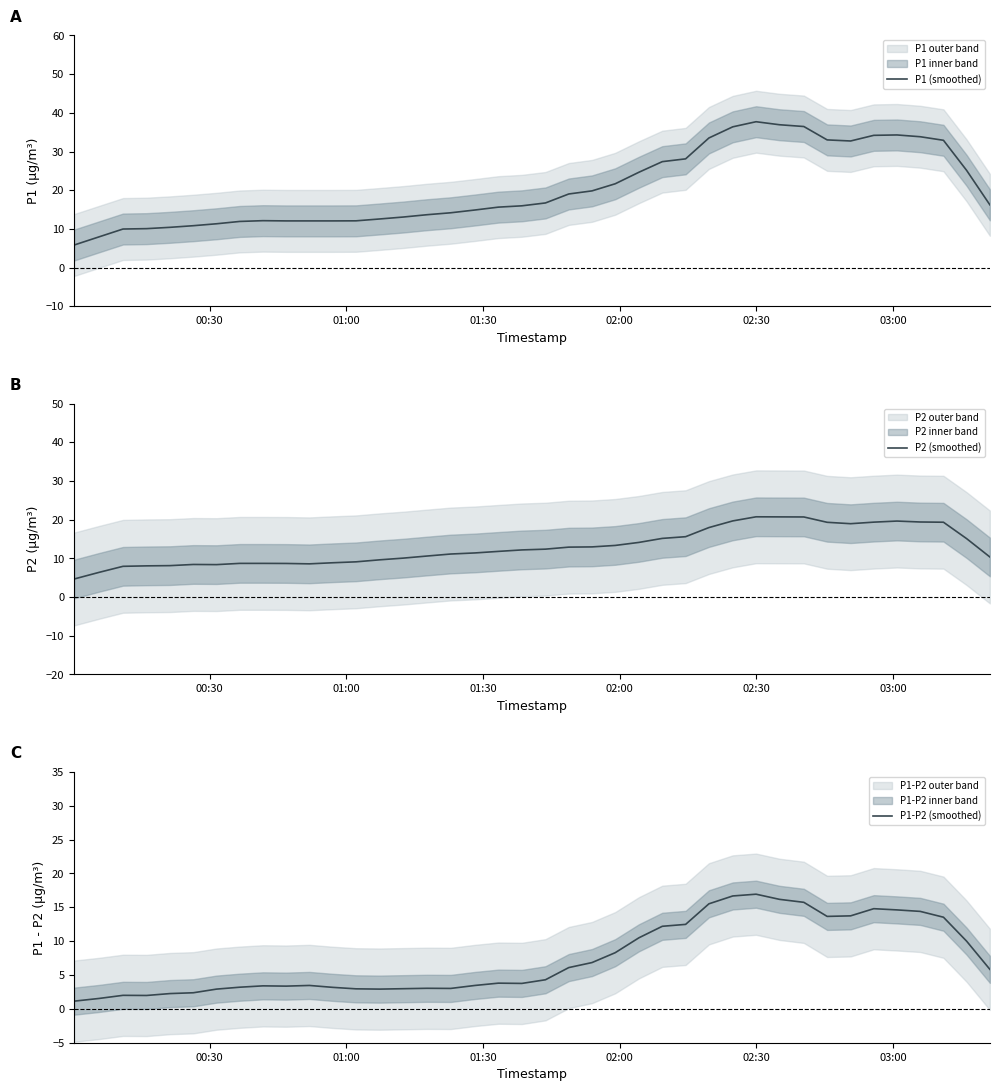

Reading left to right, list all the values displayed in this chart.

P1 (smoothed): 5.8	7.9	10.0	10.1	10.4	10.8	11.3	11.9	12.1	12.1	12.1	12.1	12.1	12.6	13.1	13.7	14.2	14.9	15.6	16.0	16.7	19.0	19.8	21.7	24.6	27.4	28.1	33.5	36.4	37.7	36.9	36.5	33.0	32.7	34.2	34.3	33.8	32.9	25.1	16.2
P2 (smoothed): 4.7	6.4	8.0	8.1	8.1	8.4	8.4	8.7	8.7	8.7	8.6	8.9	9.1	9.6	10.1	10.6	11.1	11.4	11.8	12.2	12.4	12.9	13.0	13.4	14.1	15.2	15.6	18.0	19.7	20.8	20.7	20.7	19.3	19.0	19.4	19.7	19.4	19.4	15.1	10.4
P1-P2 (smoothed): 1.1	1.5	2.0	2.0	2.3	2.4	2.9	3.2	3.4	3.4	3.5	3.2	3.0	2.9	3.0	3.0	3.0	3.5	3.8	3.8	4.3	6.1	6.8	8.3	10.5	12.2	12.5	15.5	16.7	16.9	16.2	15.7	13.7	13.7	14.8	14.6	14.4	13.5	10.0	5.8